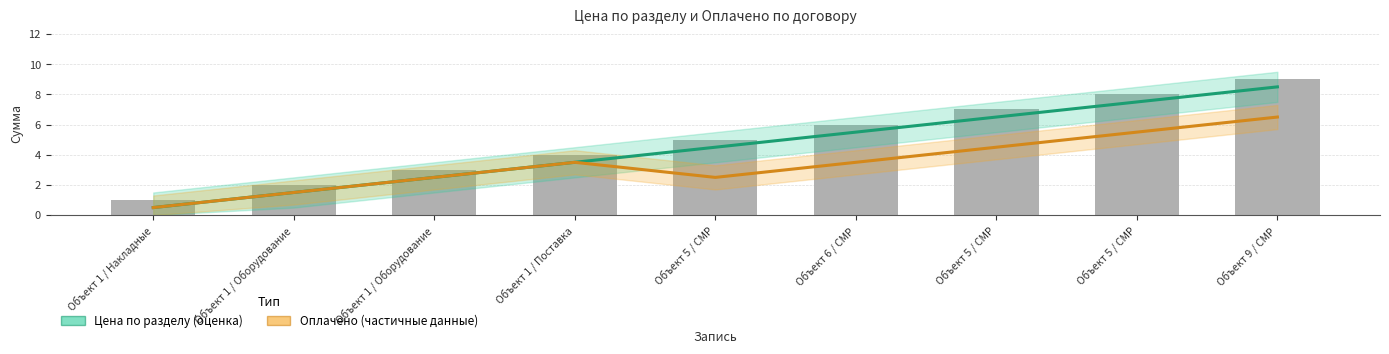

Which series has the largest total across all categories?

Цена по разделу (оценка)